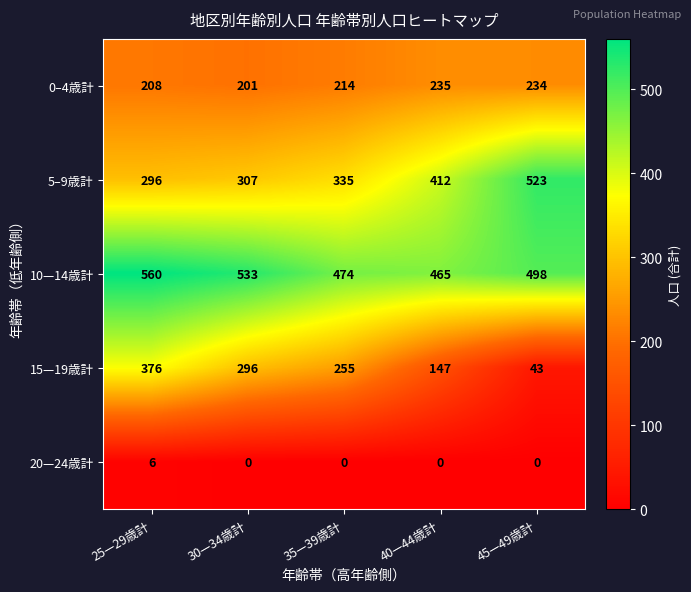

List the series in order of their peak value, highest first.

10—14歳計, 5–9歳計, 15—19歳計, 0–4歳計, 20—24歳計